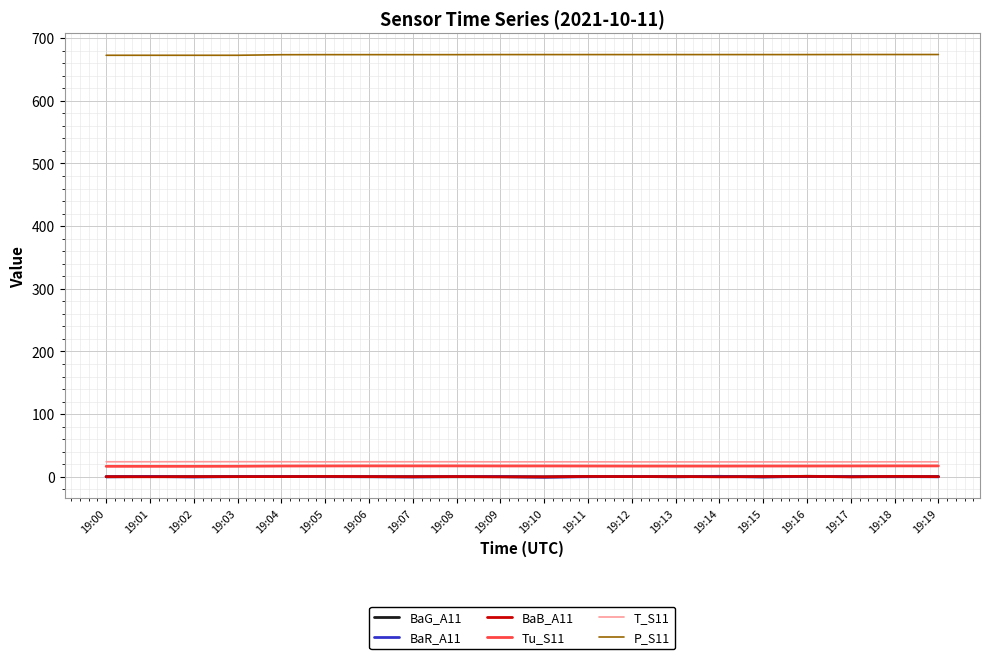

True or false: T_S11 and P_S11 intersect in this chart.

False